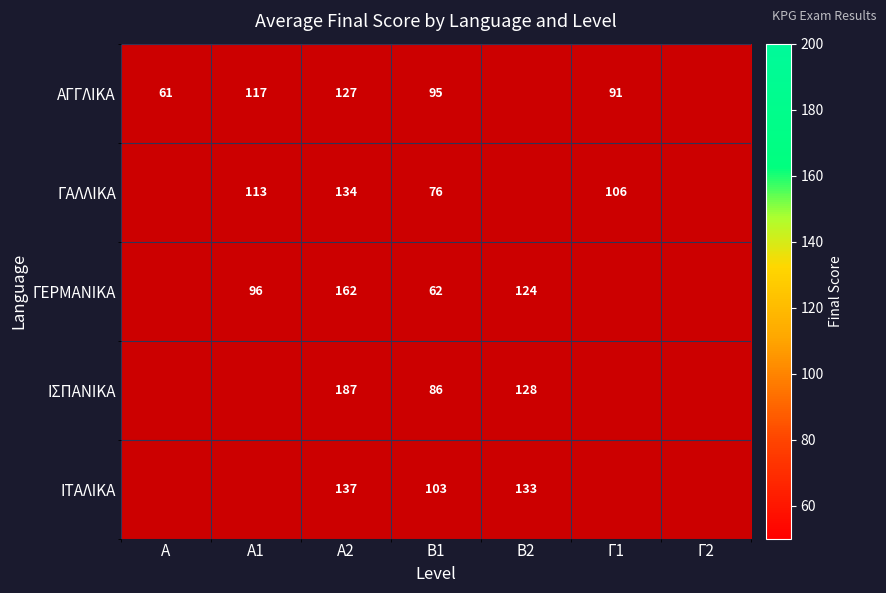

What is the spread (max minus min) of values at Β1?

41